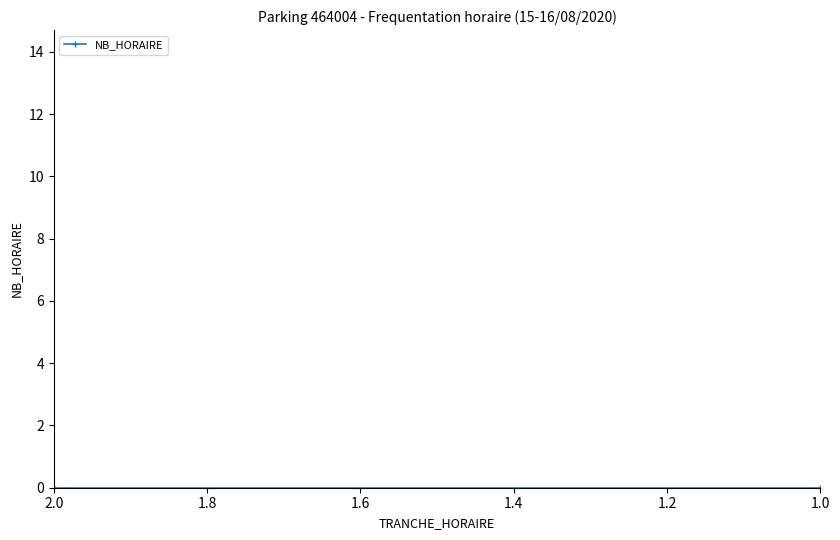

Does the chart have visible grid lines?

No